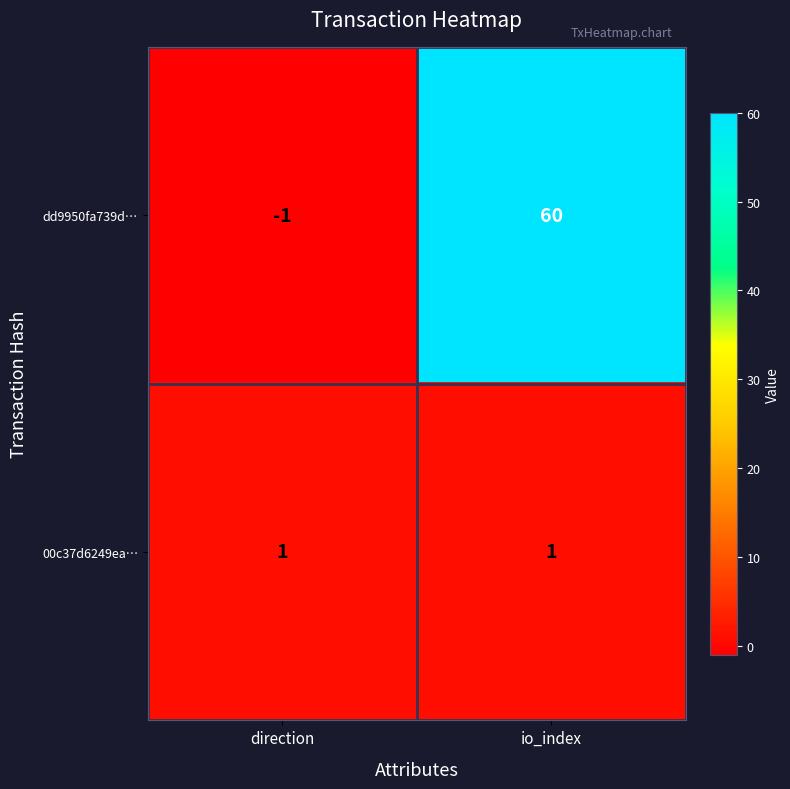

Rank the series at direction from lowest to highest value.

dd9950fa739d…, 00c37d6249ea…